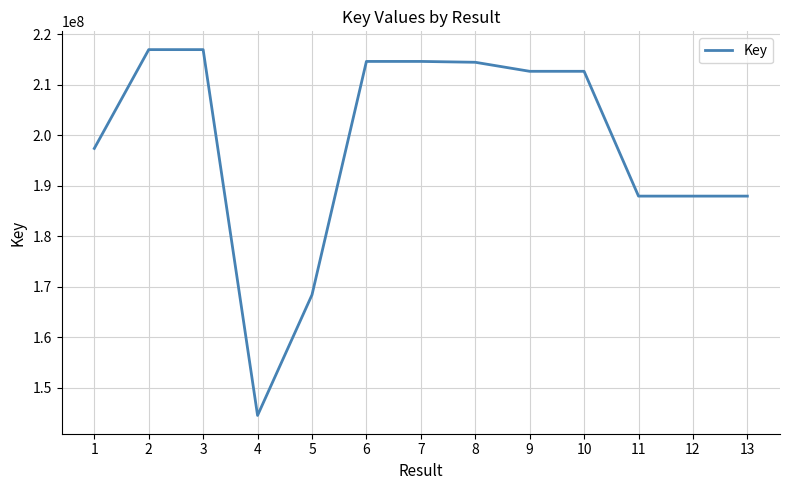

Between 8 and 3, which is larger?

3